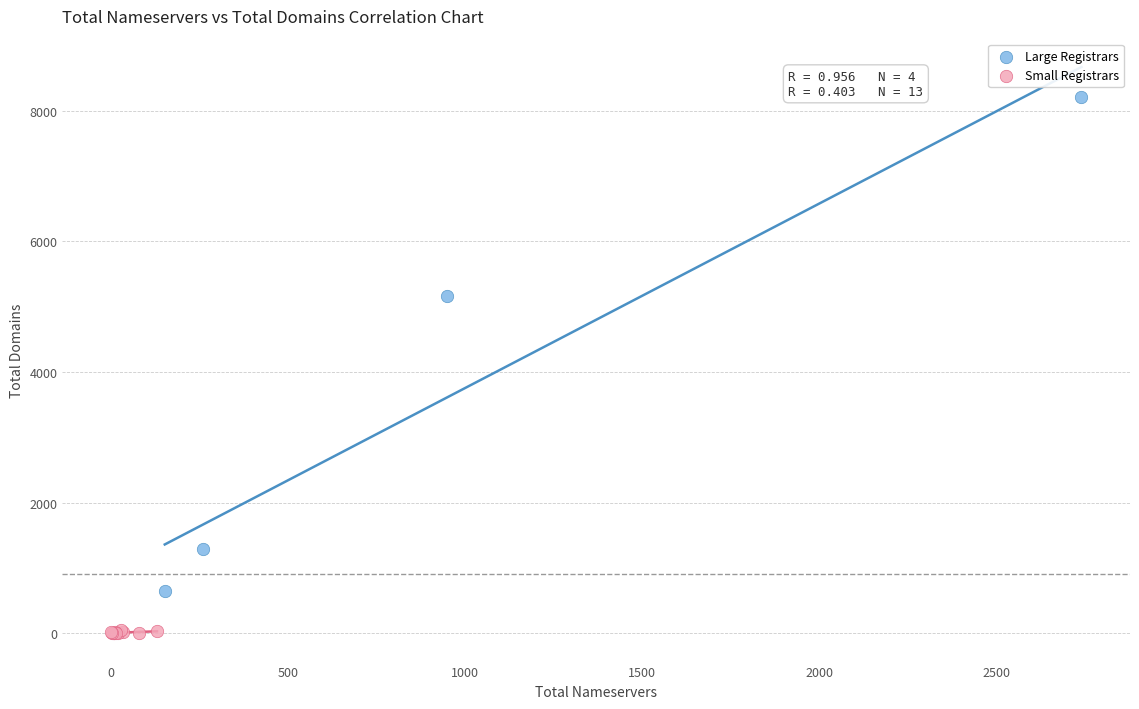

Which series has the largest Y range (max minus min)?

Large Registrars